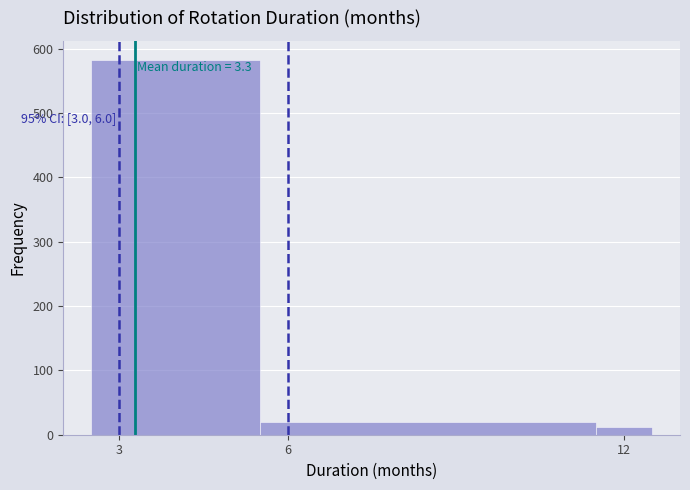

Read against the x-axis, roughly where is the centre of the tallest bar?

4.0